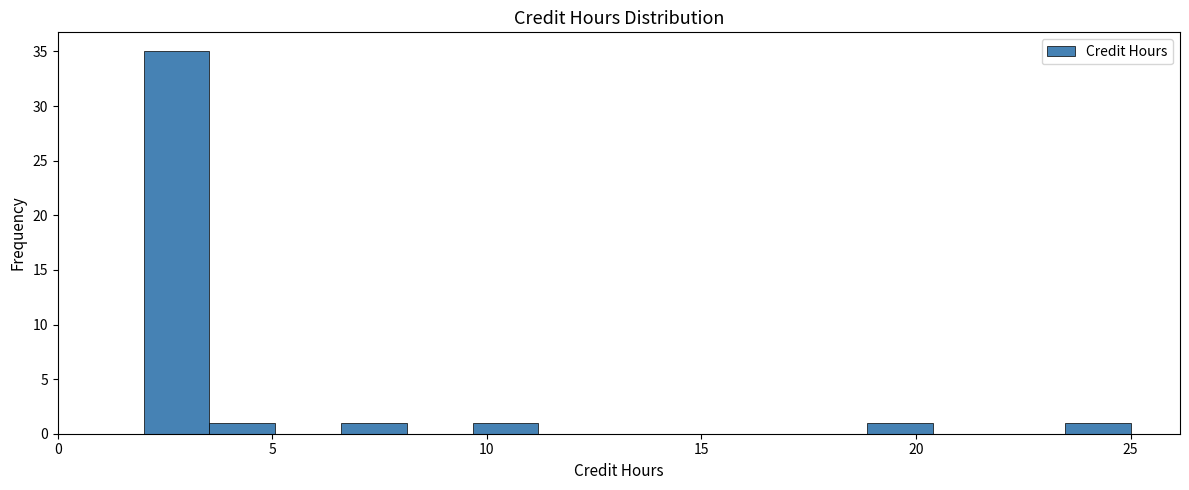

Around what value on the x-axis is the tallest bar? Give the approximate position of its centre, as read against the axis.

3.0